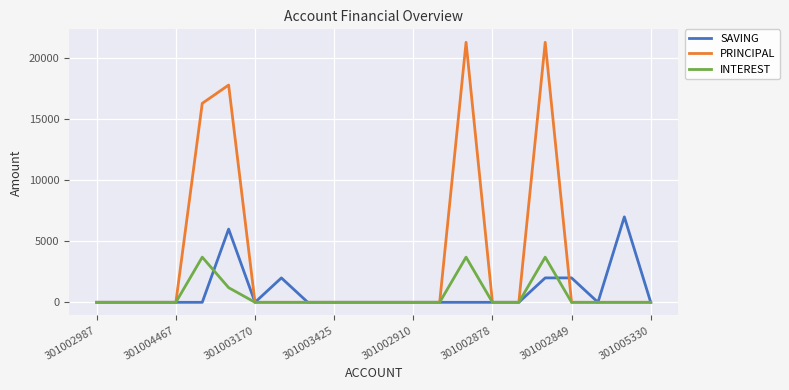

Which series has the largest total across all categories?

PRINCIPAL